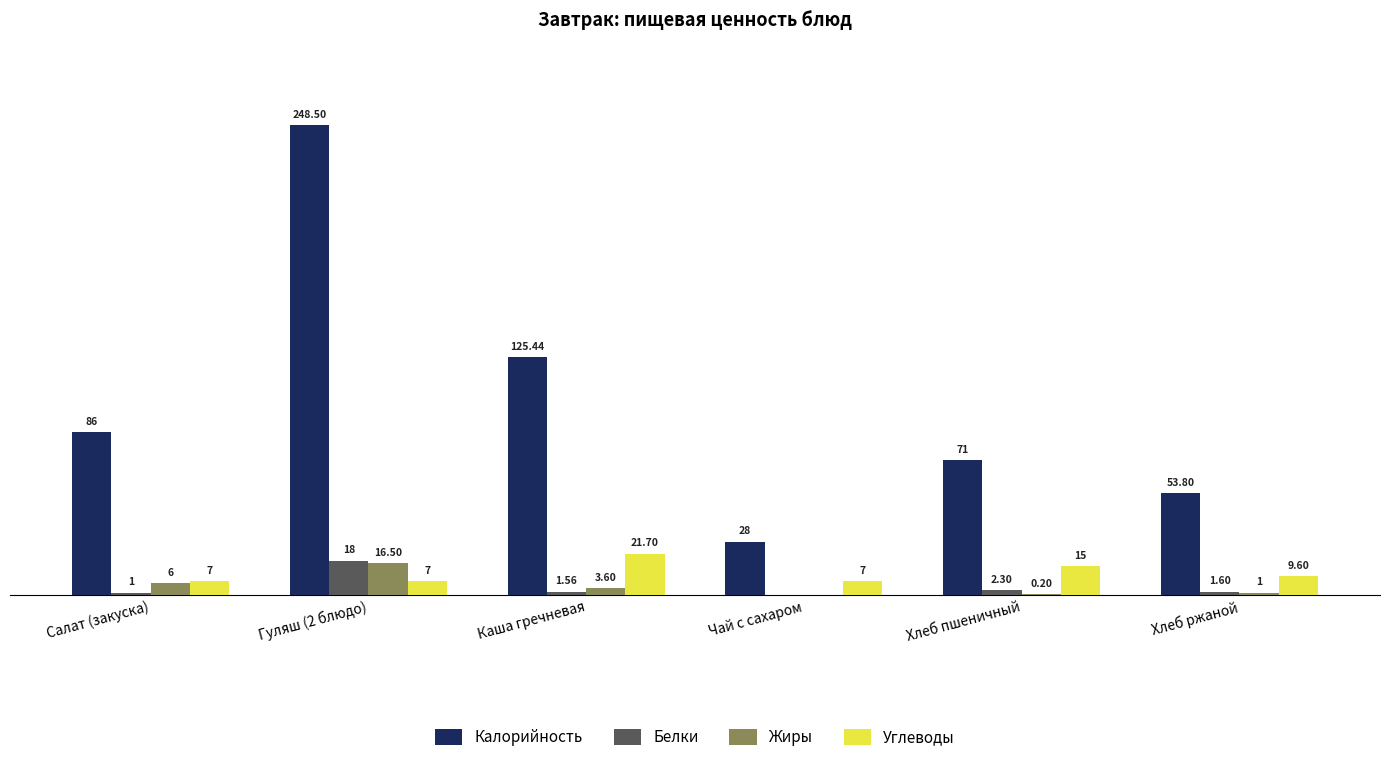

Which series changed the most between Чай с сахаром and Хлеб ржаной?

Калорийность